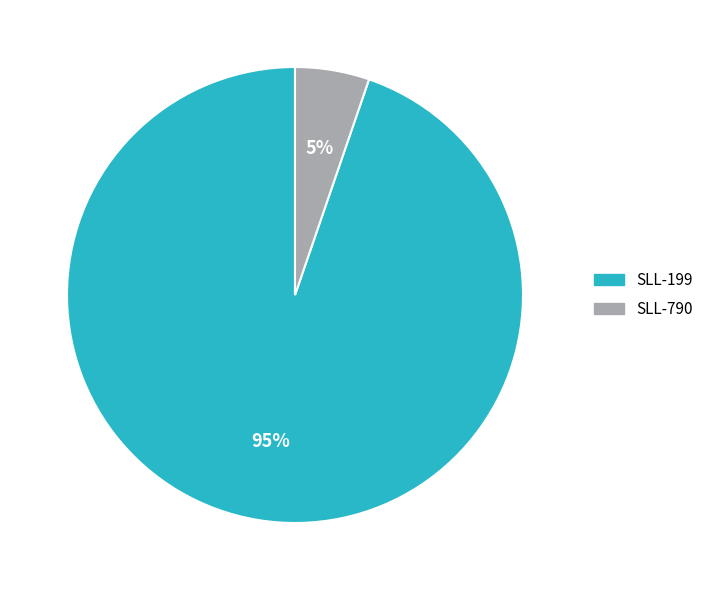

To the nearest percent, what percentage of the pie is SLL-790?

5%